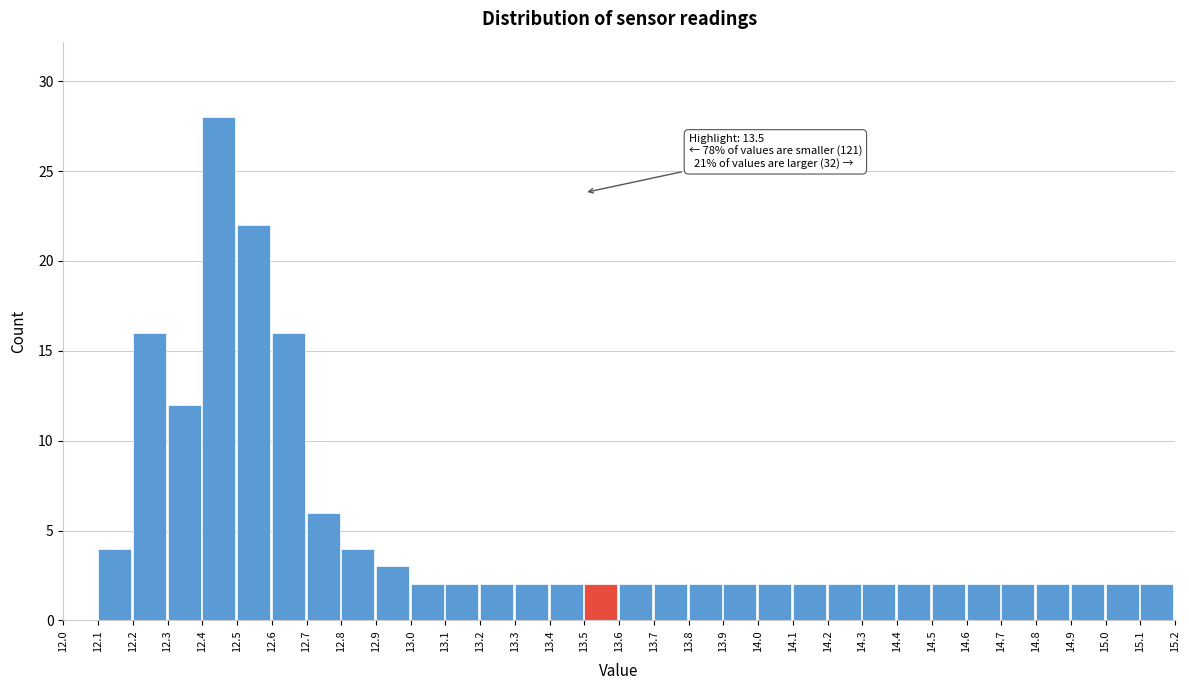

Over which range of the x-axis is the bar tallest?

12.4 to 12.5